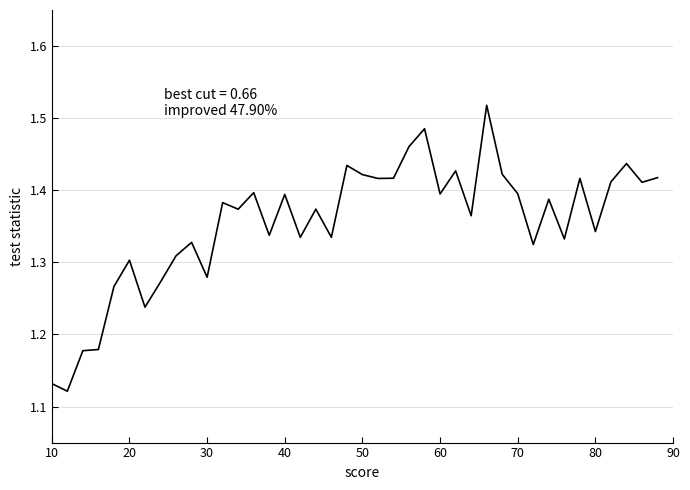

What is the difference between the maximum and minimum values?

0.4